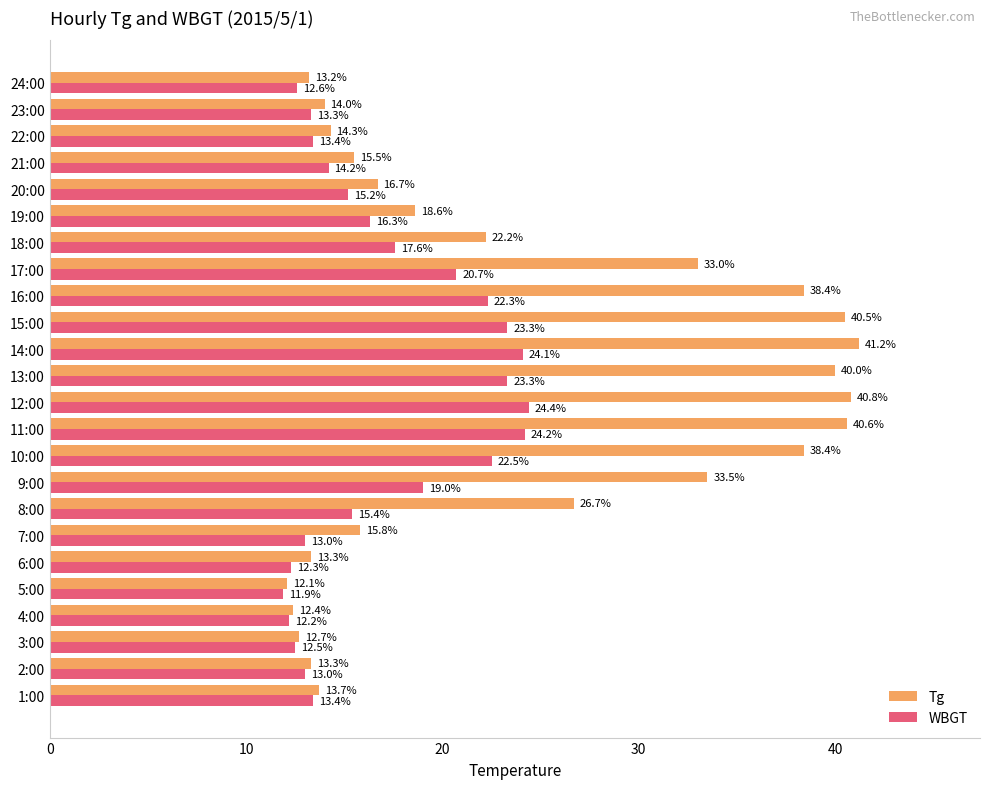

True or false: WBGT has a value of 20.7 at 17:00.

True